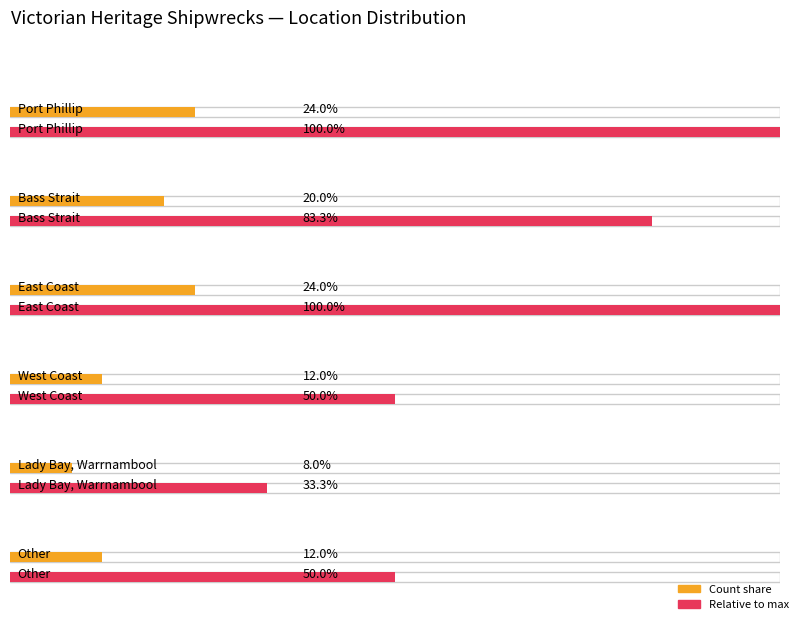

List the labels in order of value, largest first.

Port Phillip, East Coast, Bass Strait, West Coast, Other, Lady Bay, Warrnambool